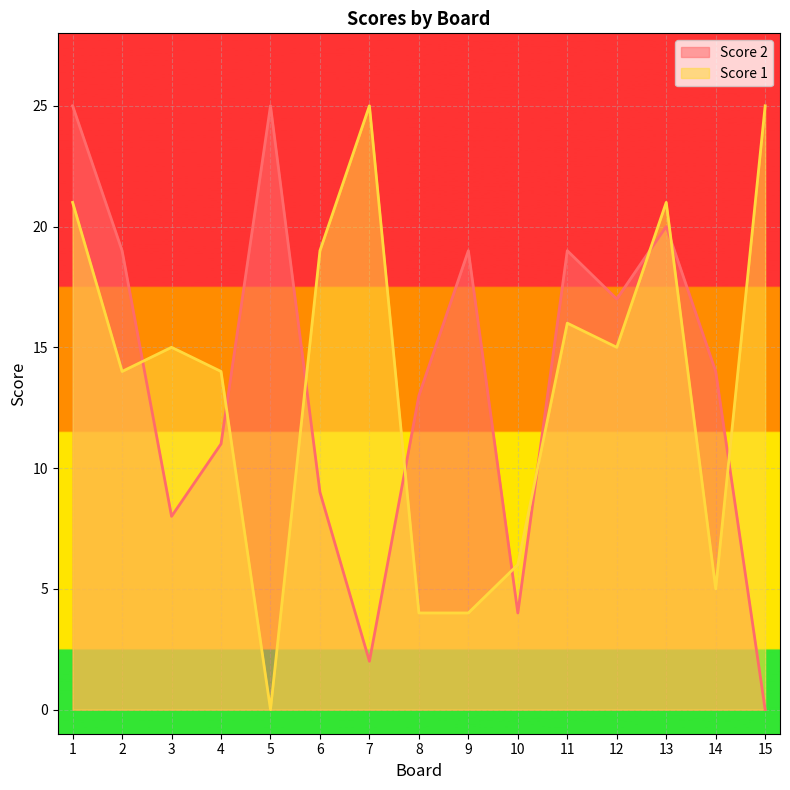

Does the chart display data point markers on the line(s)?

No